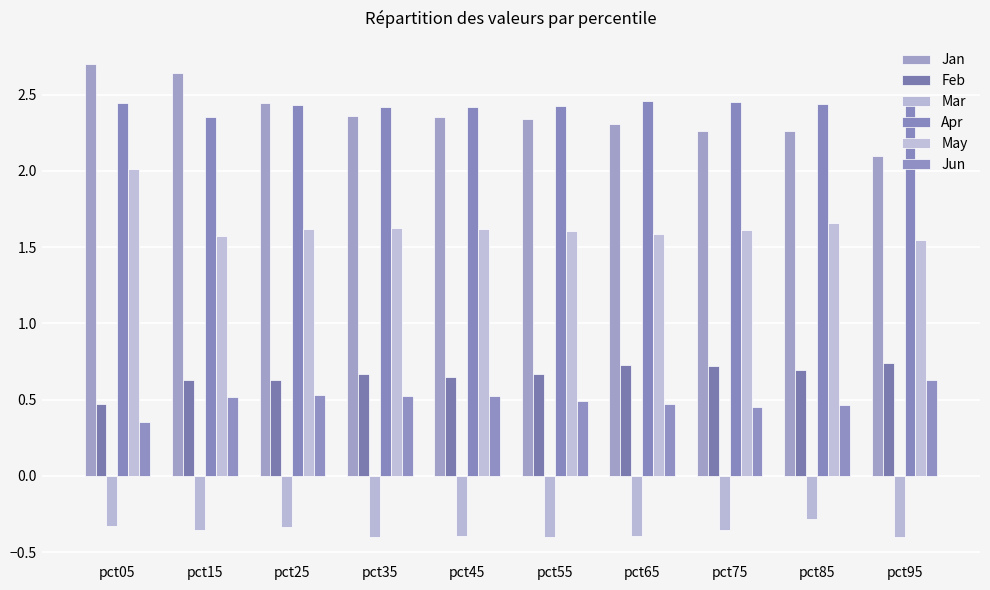

Where is Jun nearest to the value 0?

pct05